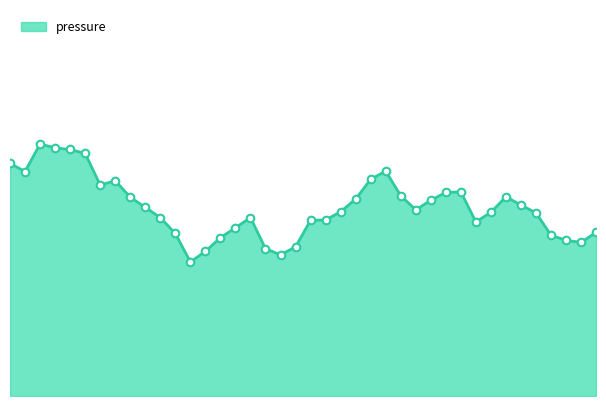

Does the chart have visible grid lines?

No